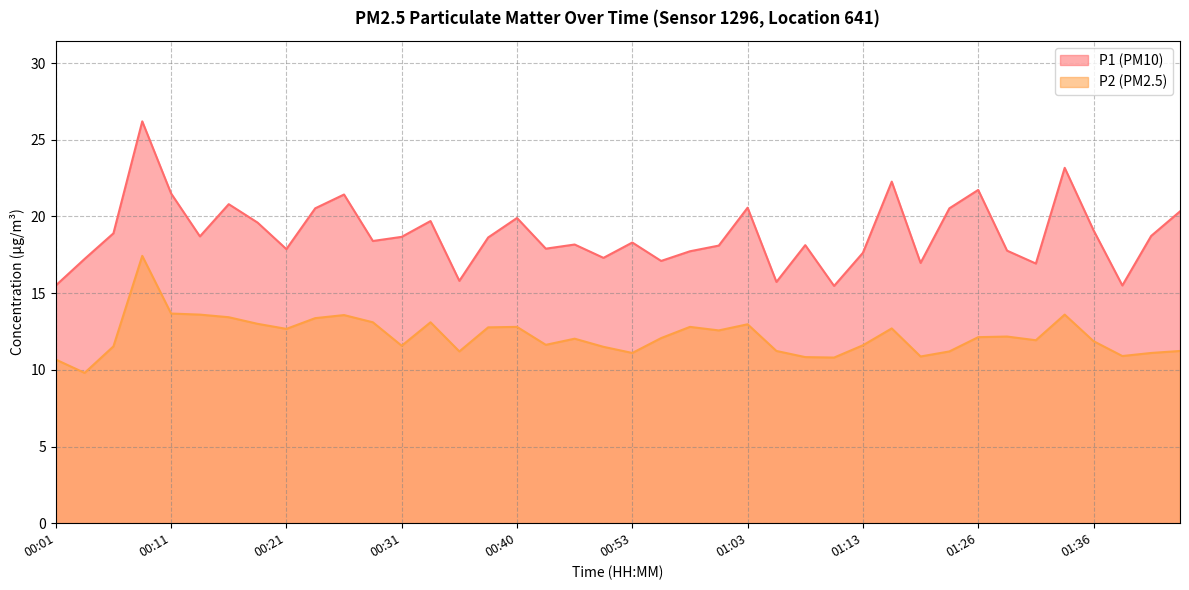

The value of P2 at 00:28 is 13.1. True or false?

True